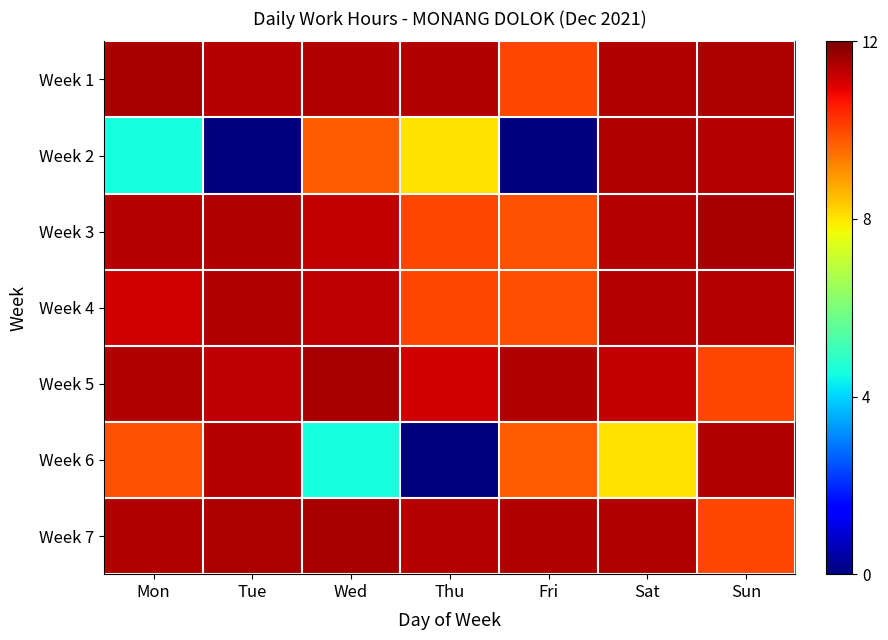

List the series in order of their peak value, lowest first.

Week 4, Week 2, Week 6, Week 3, Week 5, Week 1, Week 7